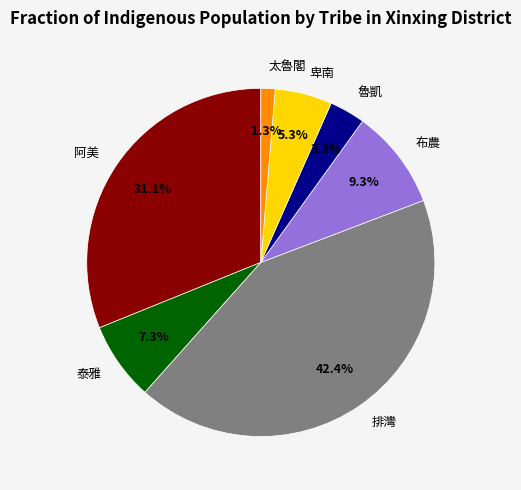

What percentage is the 泰雅 slice, to the nearest percent?

7%